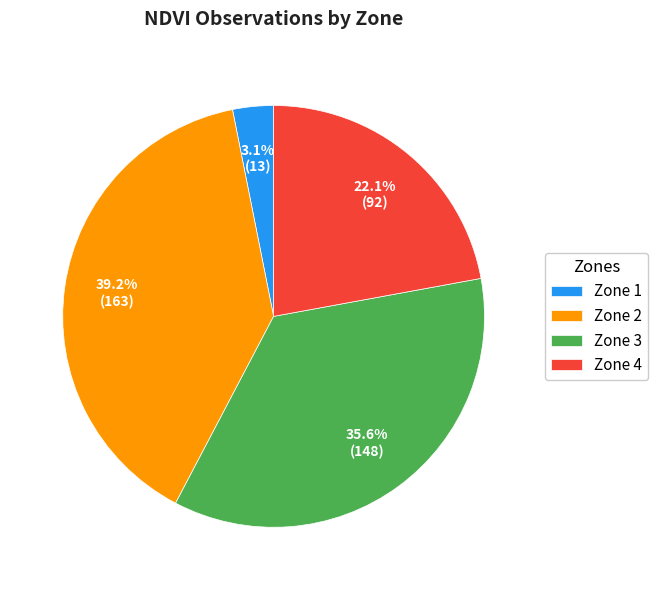

To the nearest percent, what percentage of the pie is Zone 4?

22%